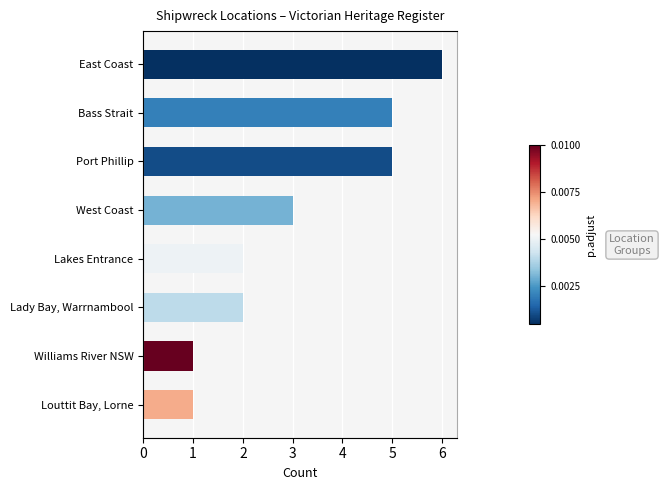

Does the chart contain stacked bars?

No